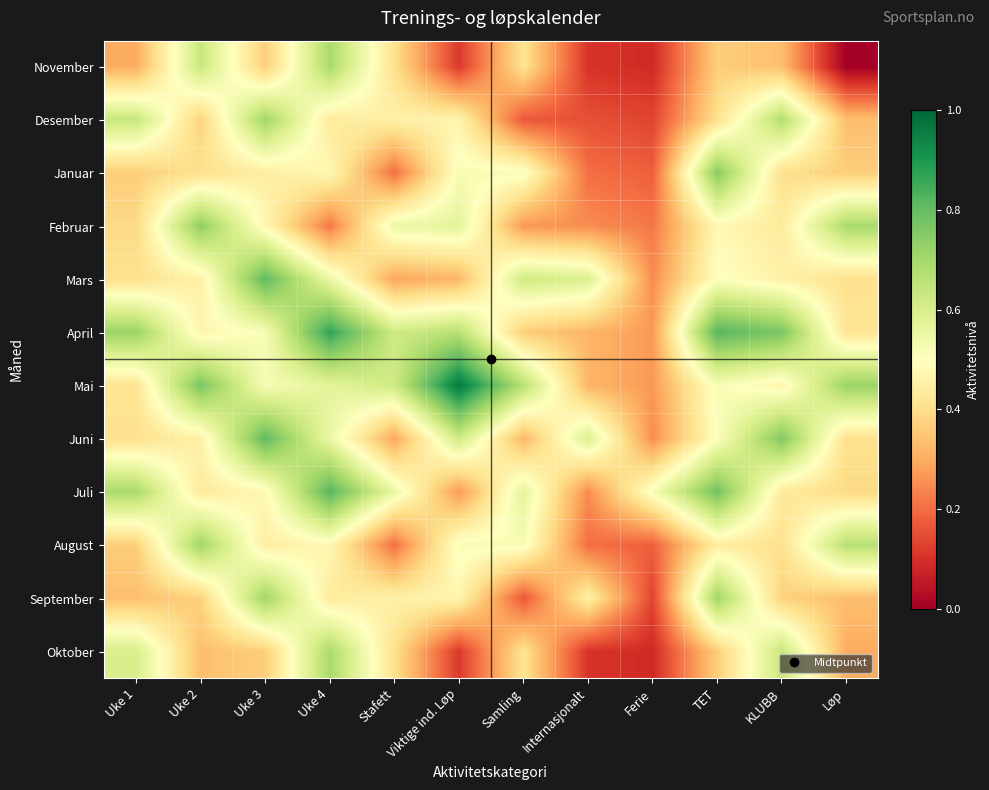

What is the maximum value shown in the chart?

1.0